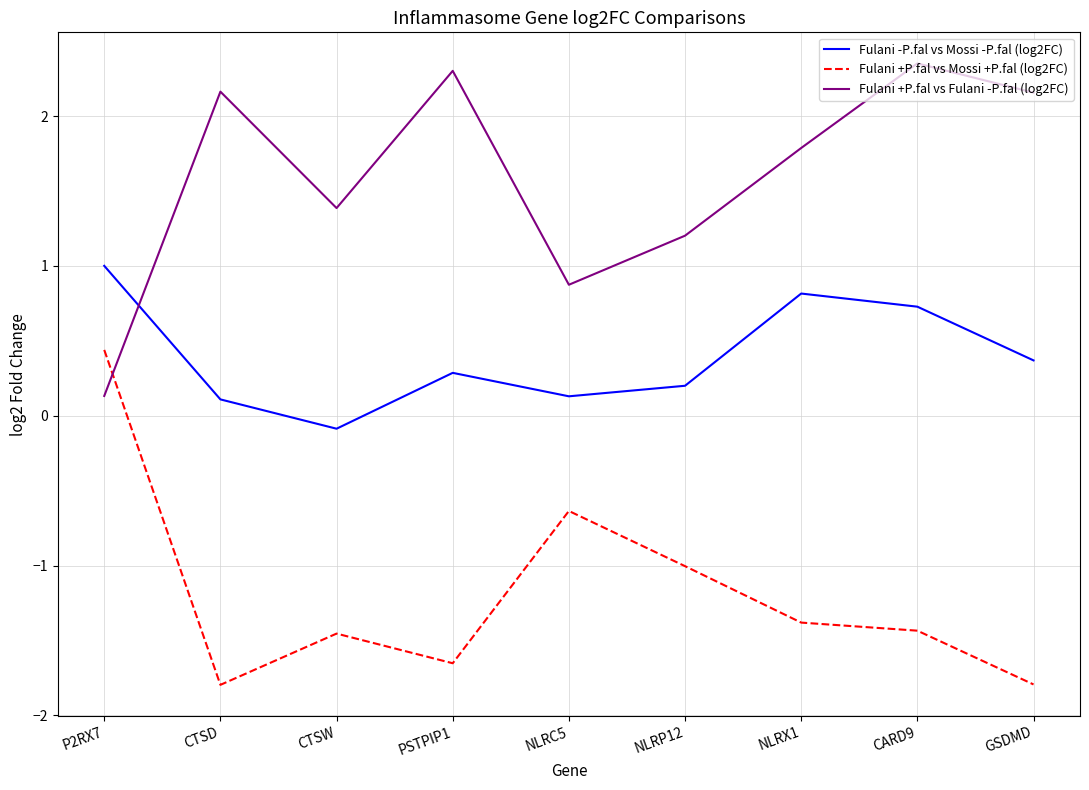

What position from the right is NLRC5?

5